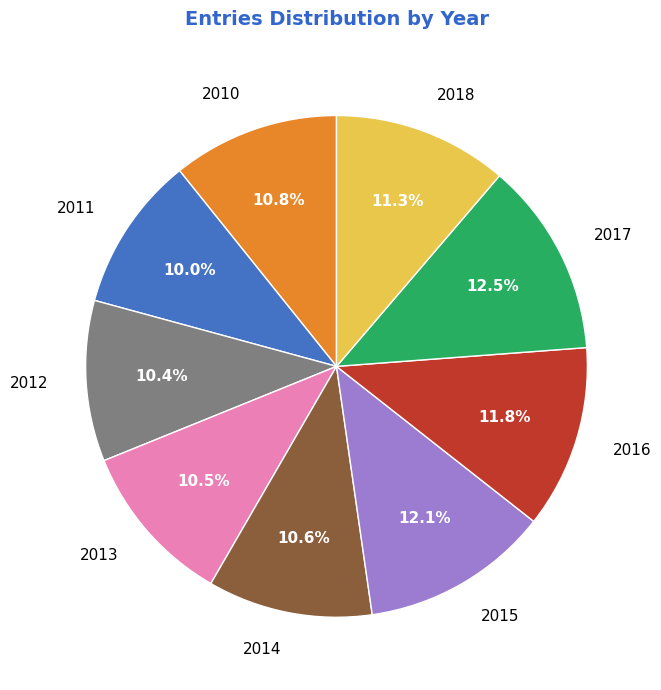

Approximately how many times larger is the value at 2013 compared to 2010?

1.0